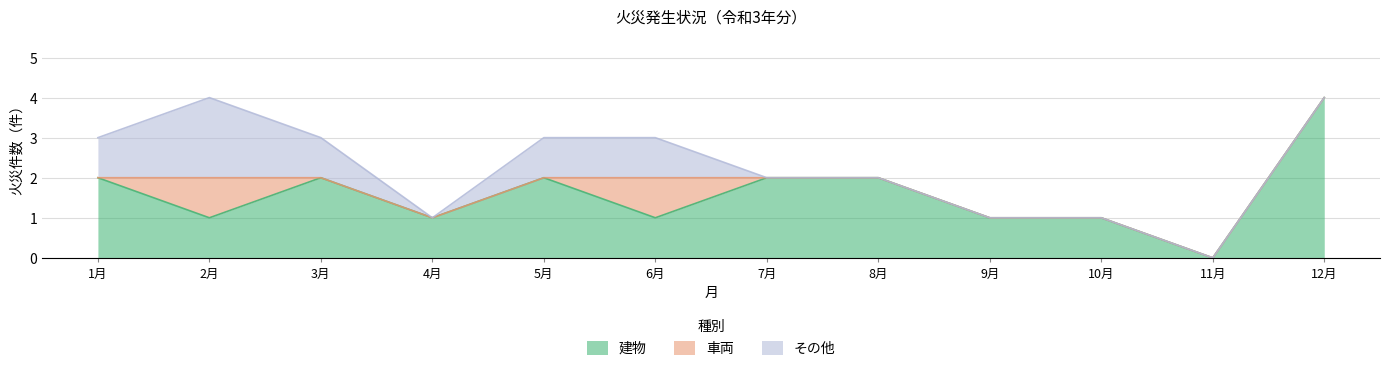

The value of 車両 at 4月 is 0. True or false?

False